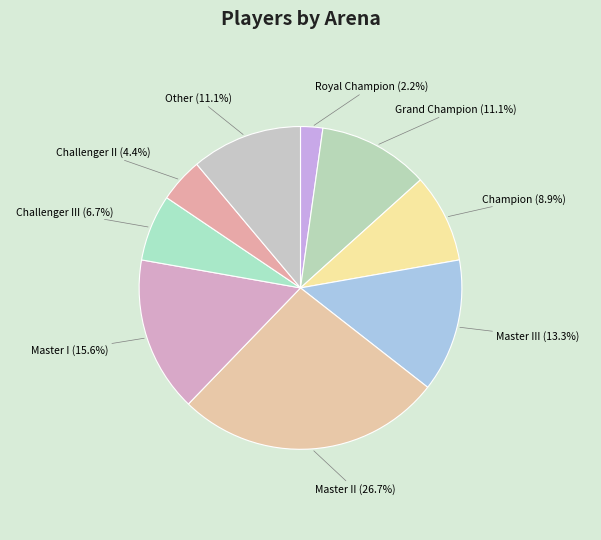

What is the smallest slice in the pie chart?

Royal Champion